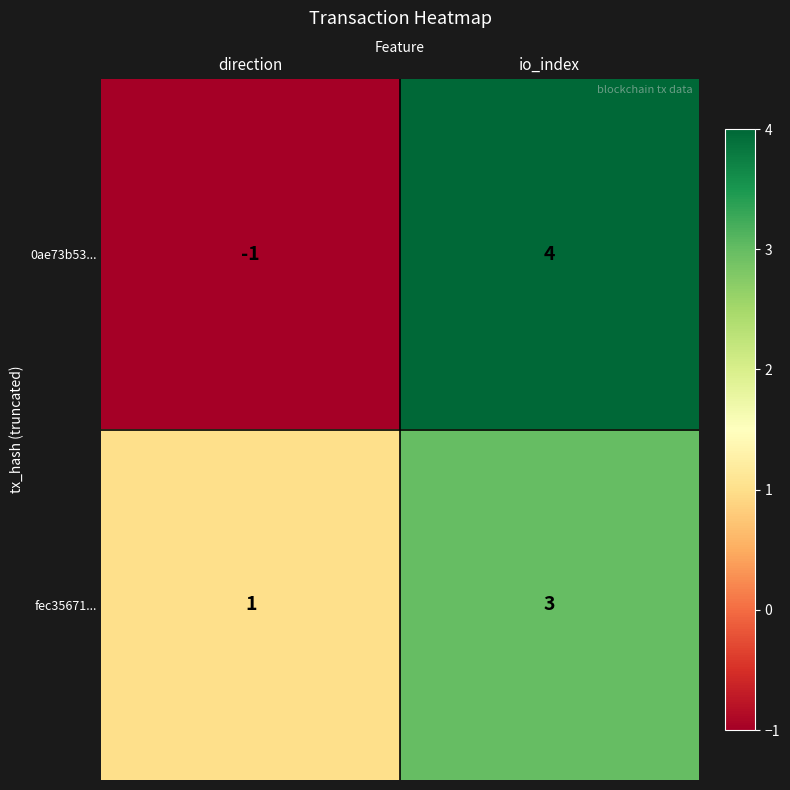

True or false: fec35671... has a value of 3 at io_index.

True